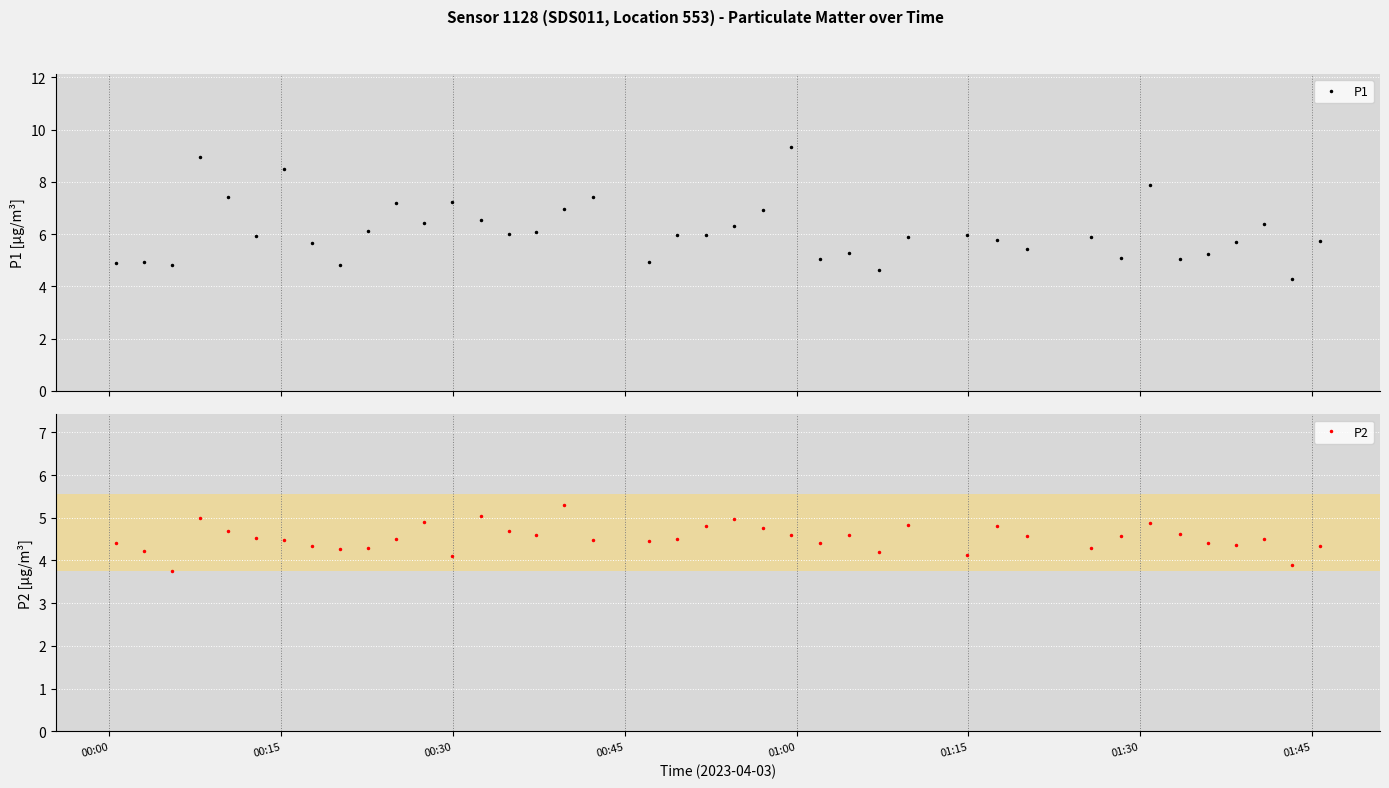

True or false: P2 and P1 intersect in this chart.

False